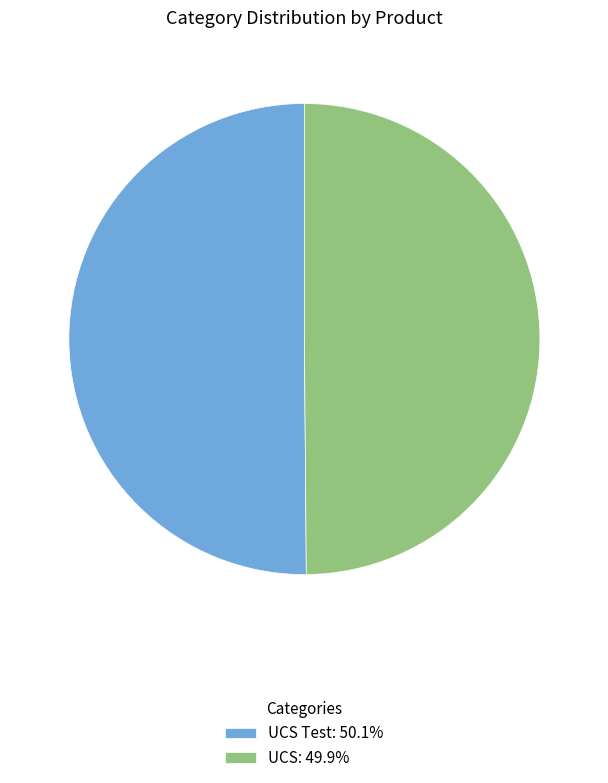

What is the ratio of the value at UCS: 49.9% to the value at UCS Test: 50.1%?

1.0